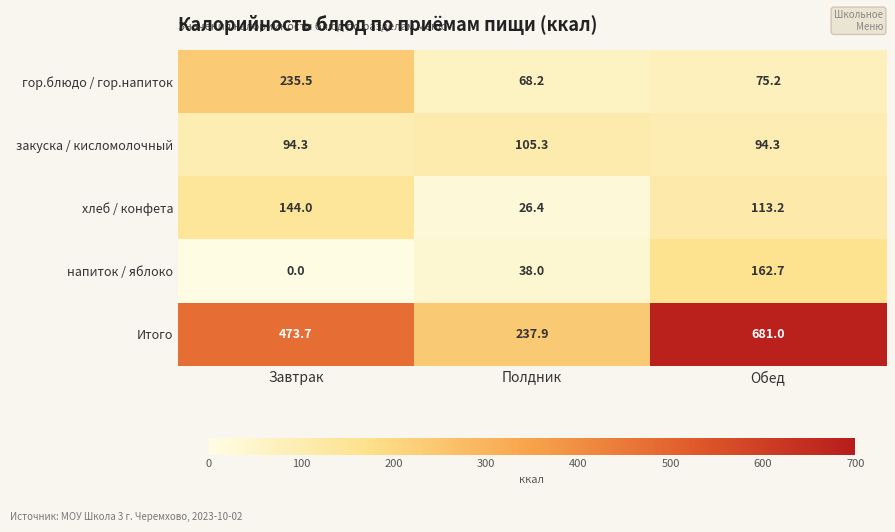

Reading right to left, what are all the values shown in this chart?

гор.блюдо / гор.напиток: 75.2	68.2	235.5
закуска / кисломолочный: 94.3	105.3	94.3
хлеб / конфета: 113.2	26.4	144.0
напиток / яблоко: 162.7	38.0	0.0
Итого: 681.0	237.9	473.7